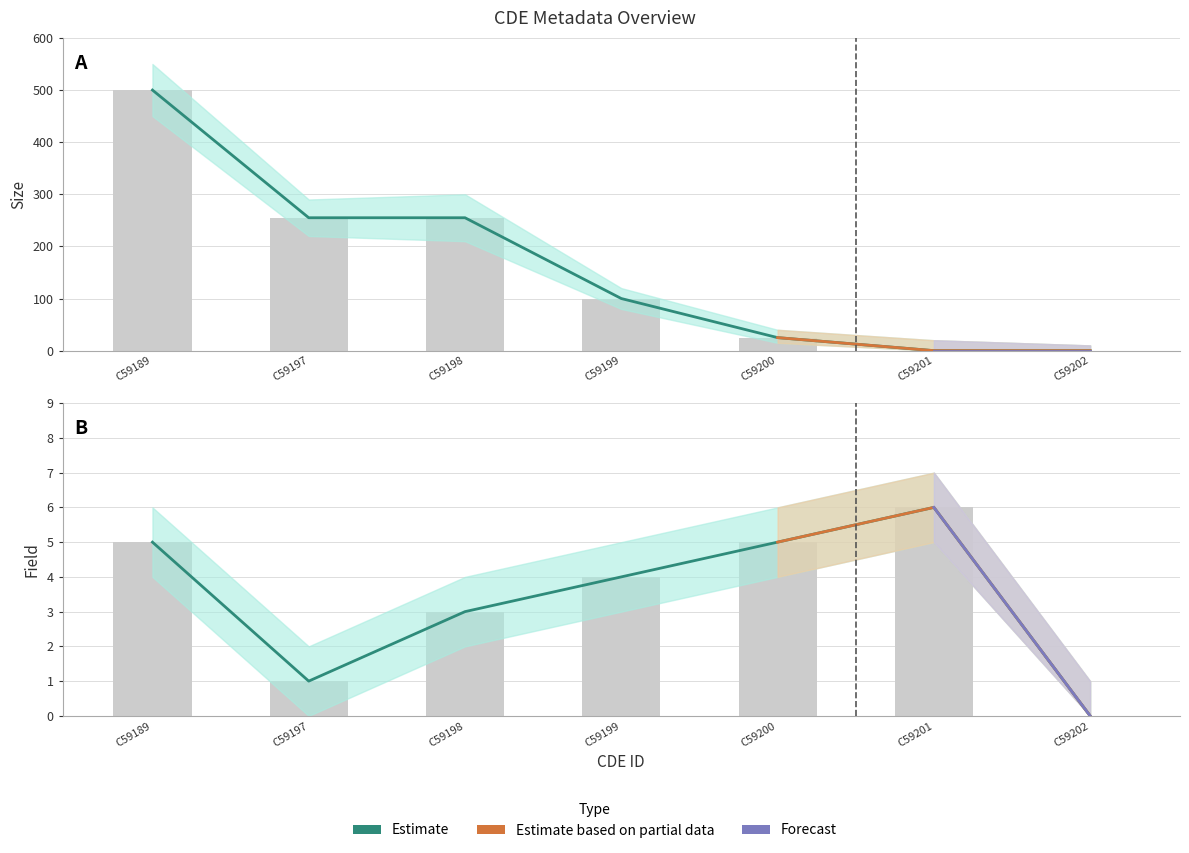

Rank the series at C59200 from lowest to highest value.

Field, Size